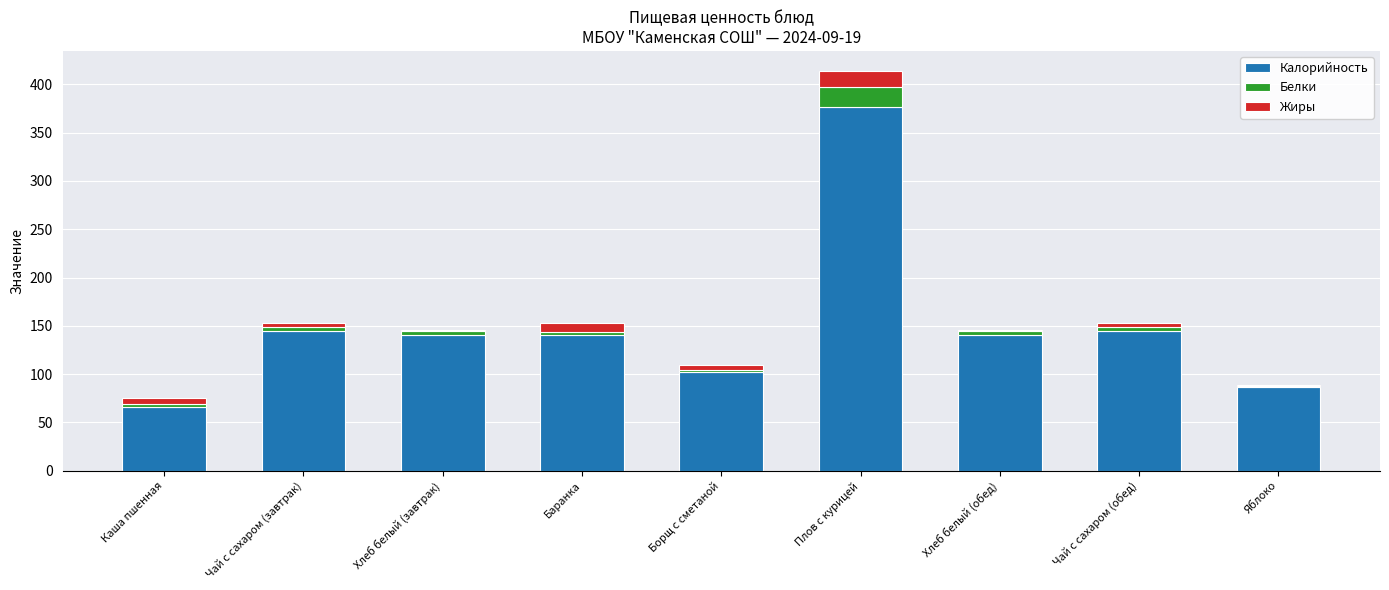

At which label does Калорийность reach its peak?

Плов с курицей